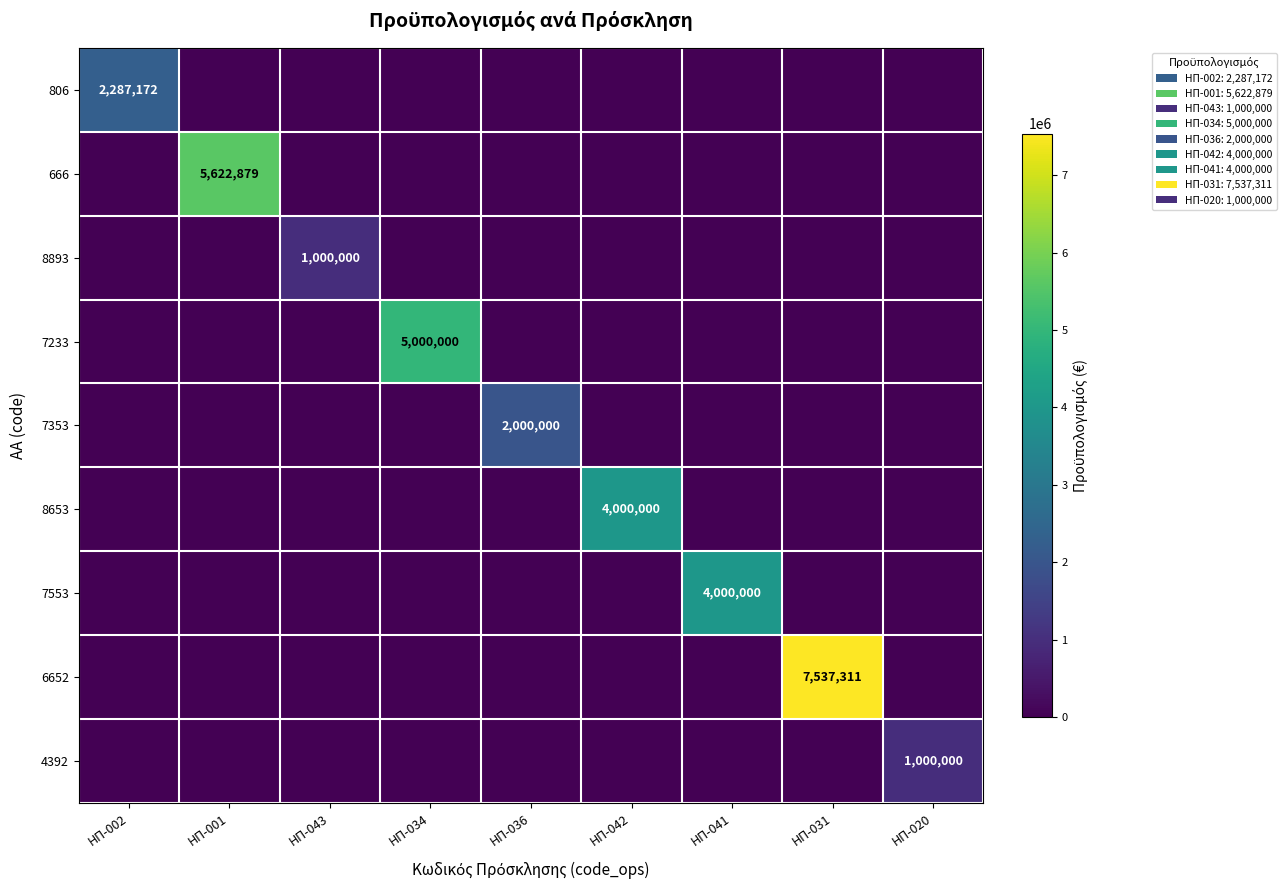

True or false: 7353 has a value of 2645186 at ΗΠ-036.

False